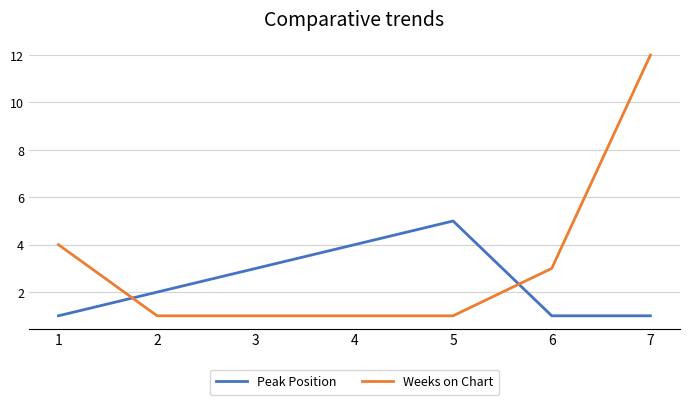

Which series ends up on top after the final intersection of Weeks on Chart and Peak Position?

Weeks on Chart